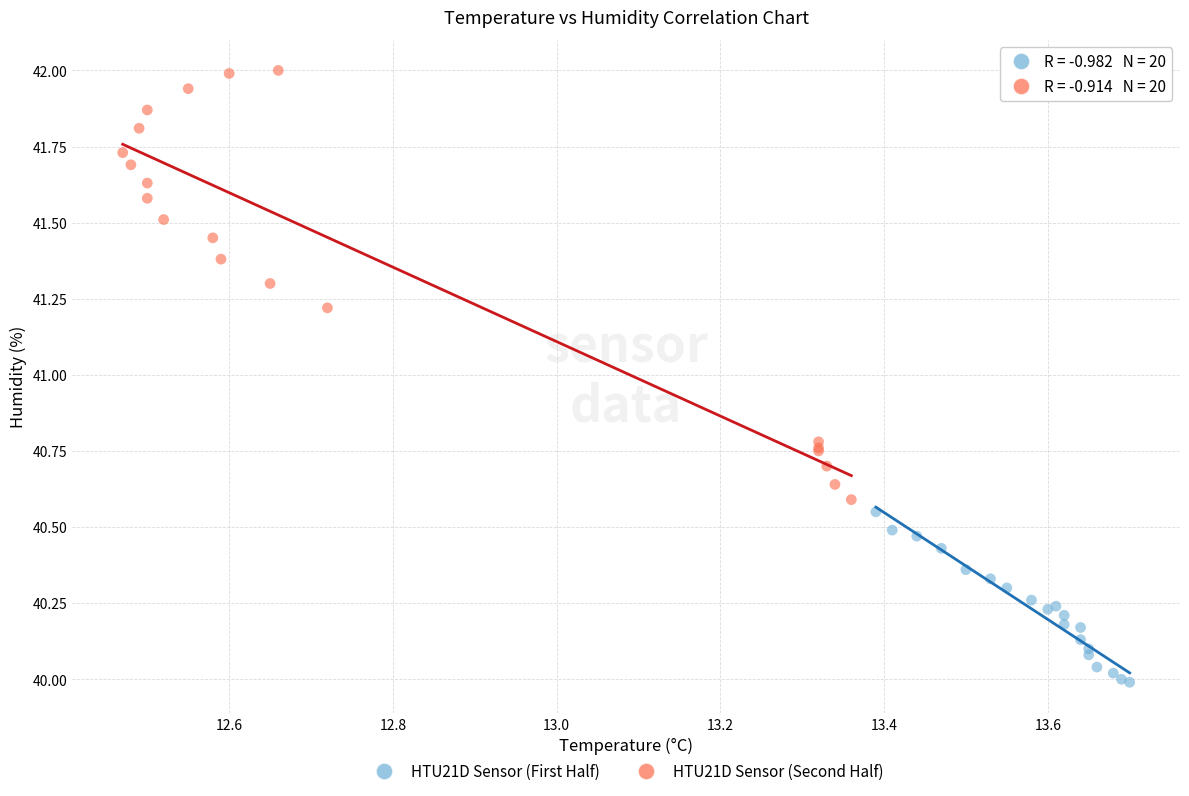

Which series reaches the maximum Y coordinate?

HTU21D Sensor (Second Half)